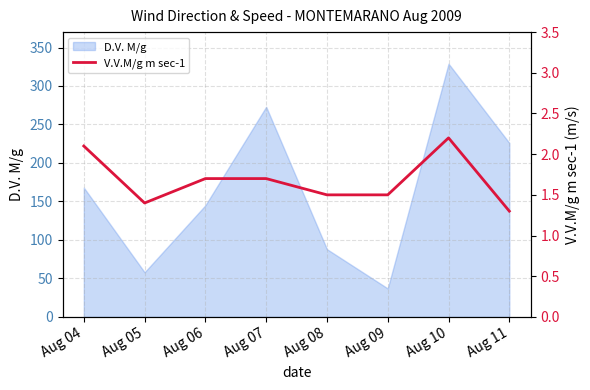

Where is the data nearest to the value 1?

Aug 11